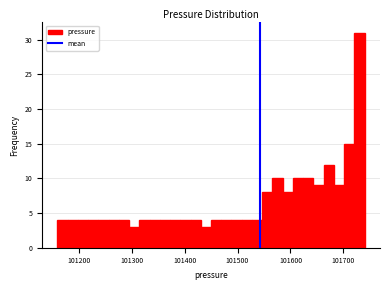

Around what value on the x-axis is the tallest bar? Give the approximate position of its centre, as read against the axis.

101730